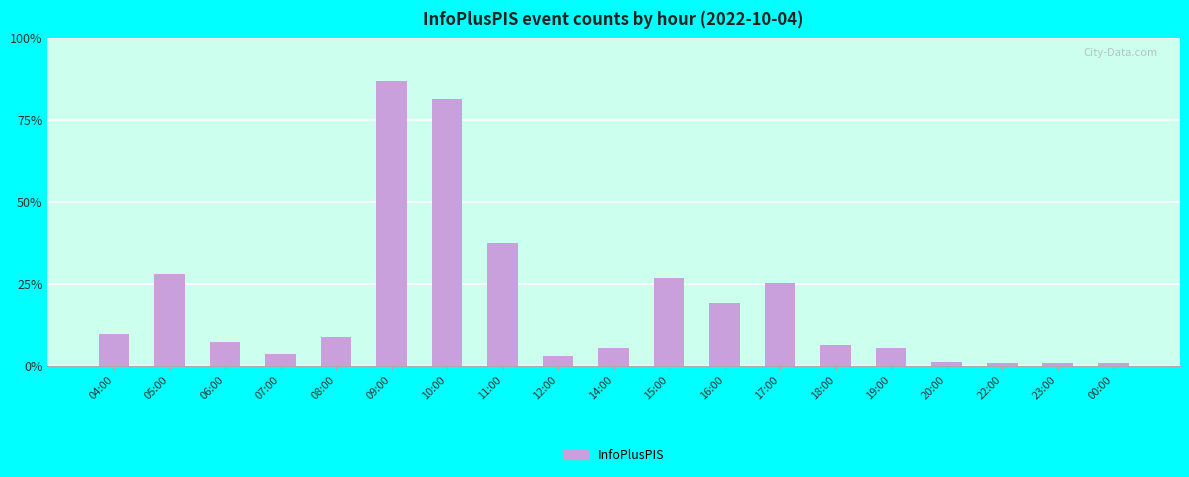

Does the chart contain stacked bars?

No